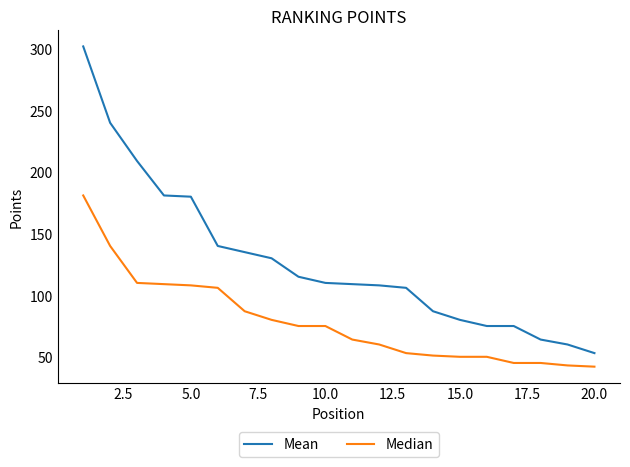

True or false: Median and Mean intersect in this chart.

False